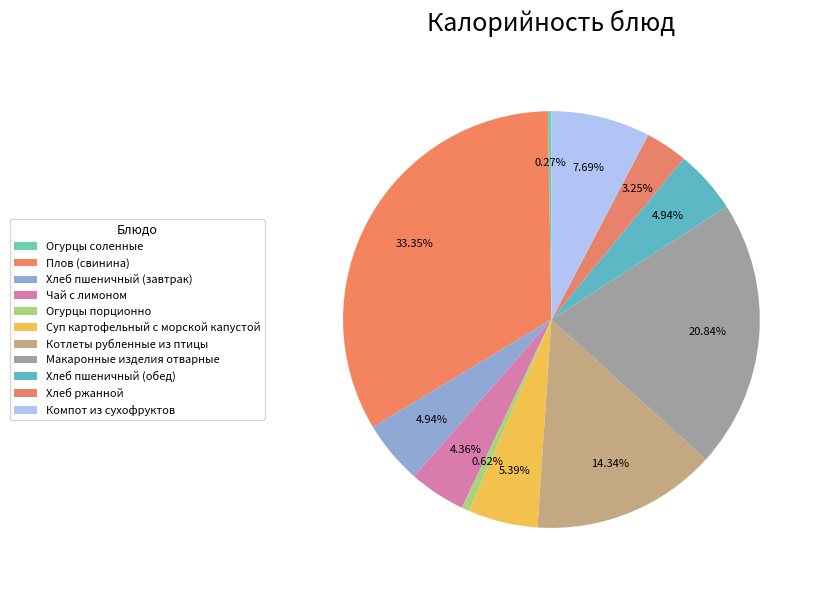

To the nearest percent, what is the combined percentage of Макаронные изделия отварные and Плов (свинина)?

54%